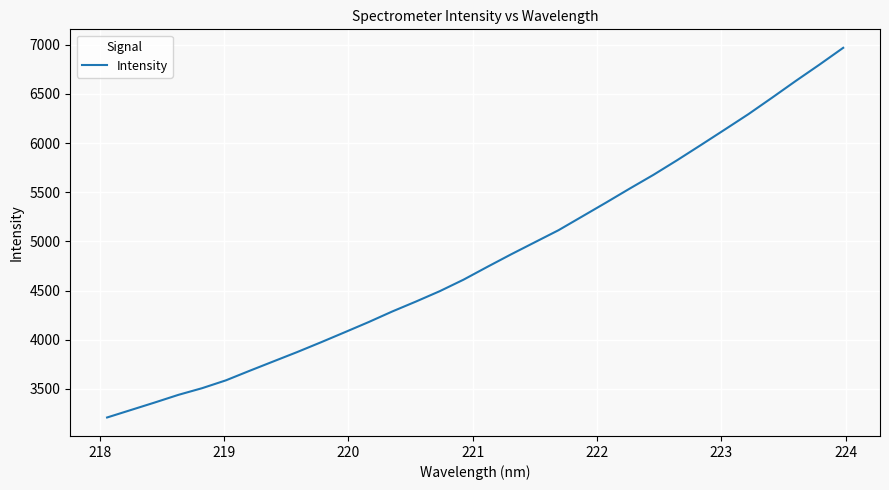

What is the minimum value shown in the chart?

3208.9